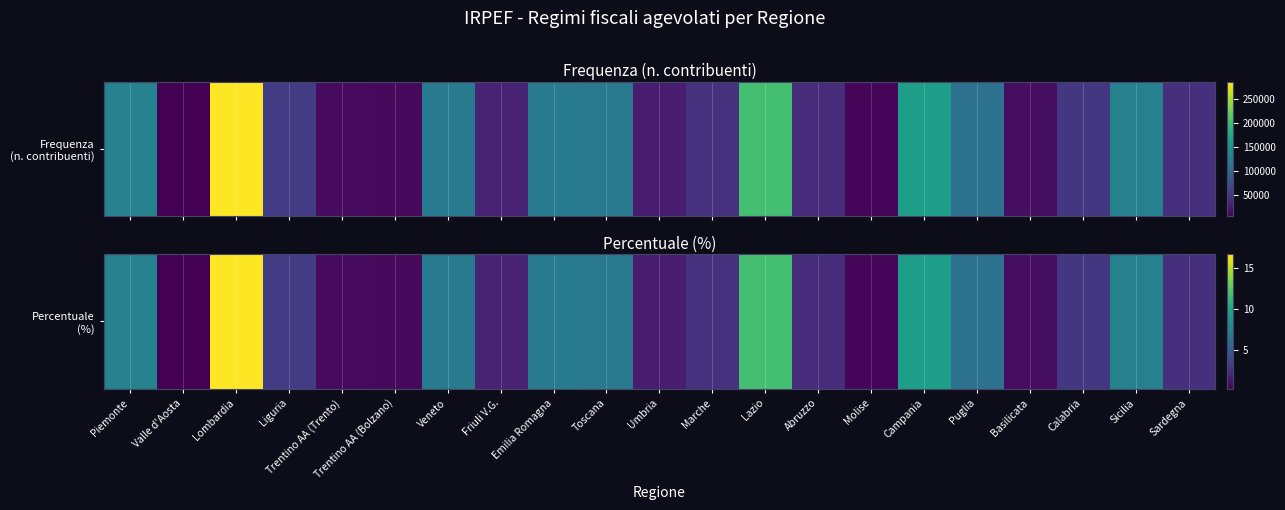

Where is the data nearest to the value 8?

Piemonte